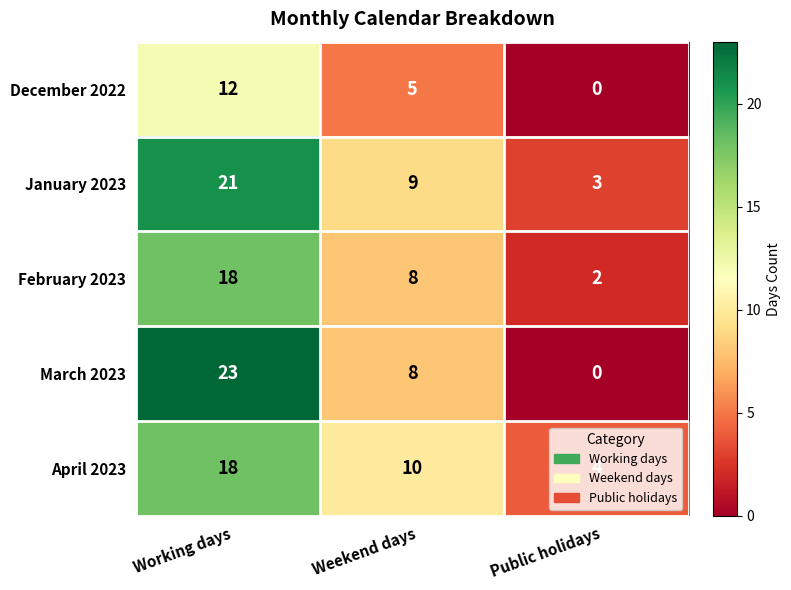

Which series has the widest spread of values?

March 2023